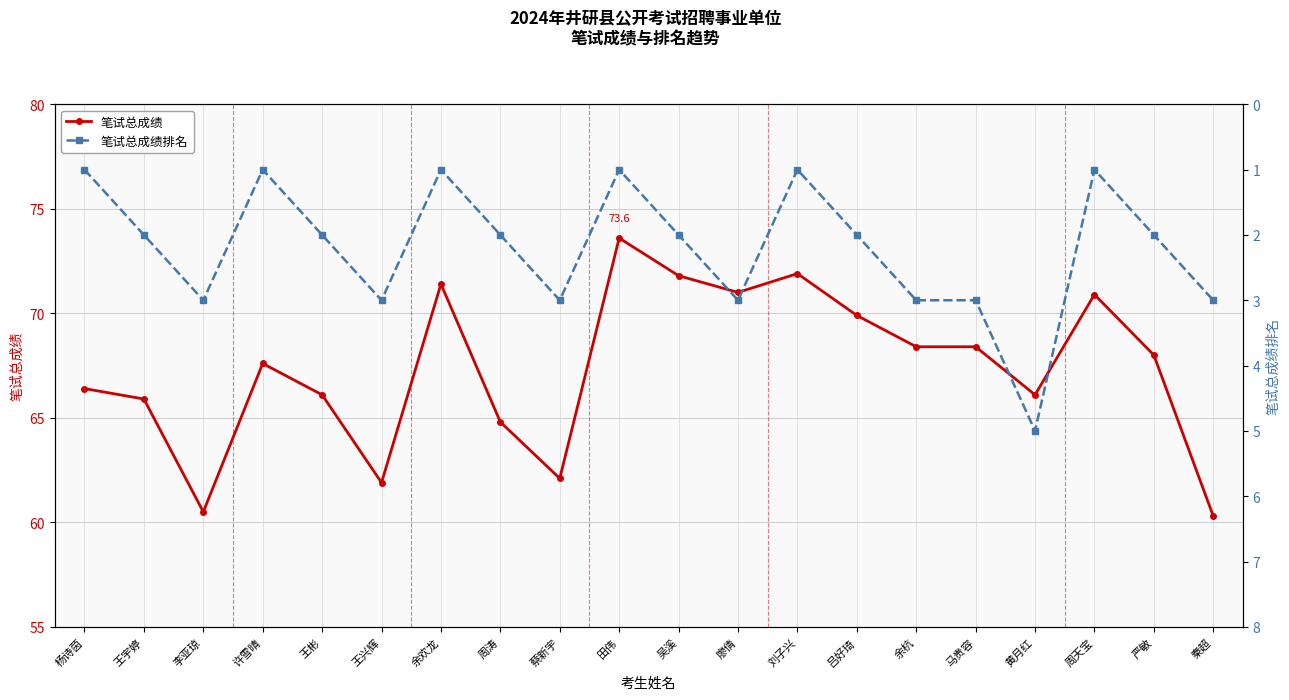

Rank the series at 王兴辉 from lowest to highest value.

笔试总成绩排名, 笔试总成绩